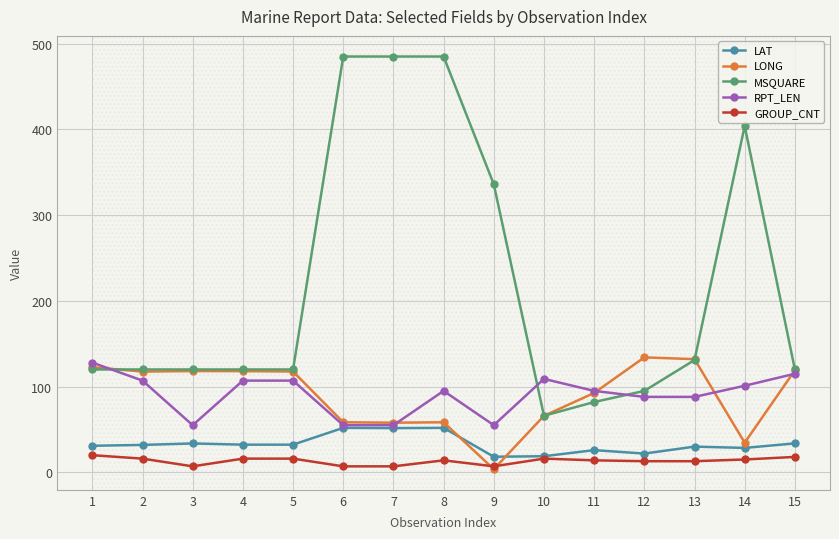

What is the value of the RPT_LEN point at the 12th from the left?

88.0